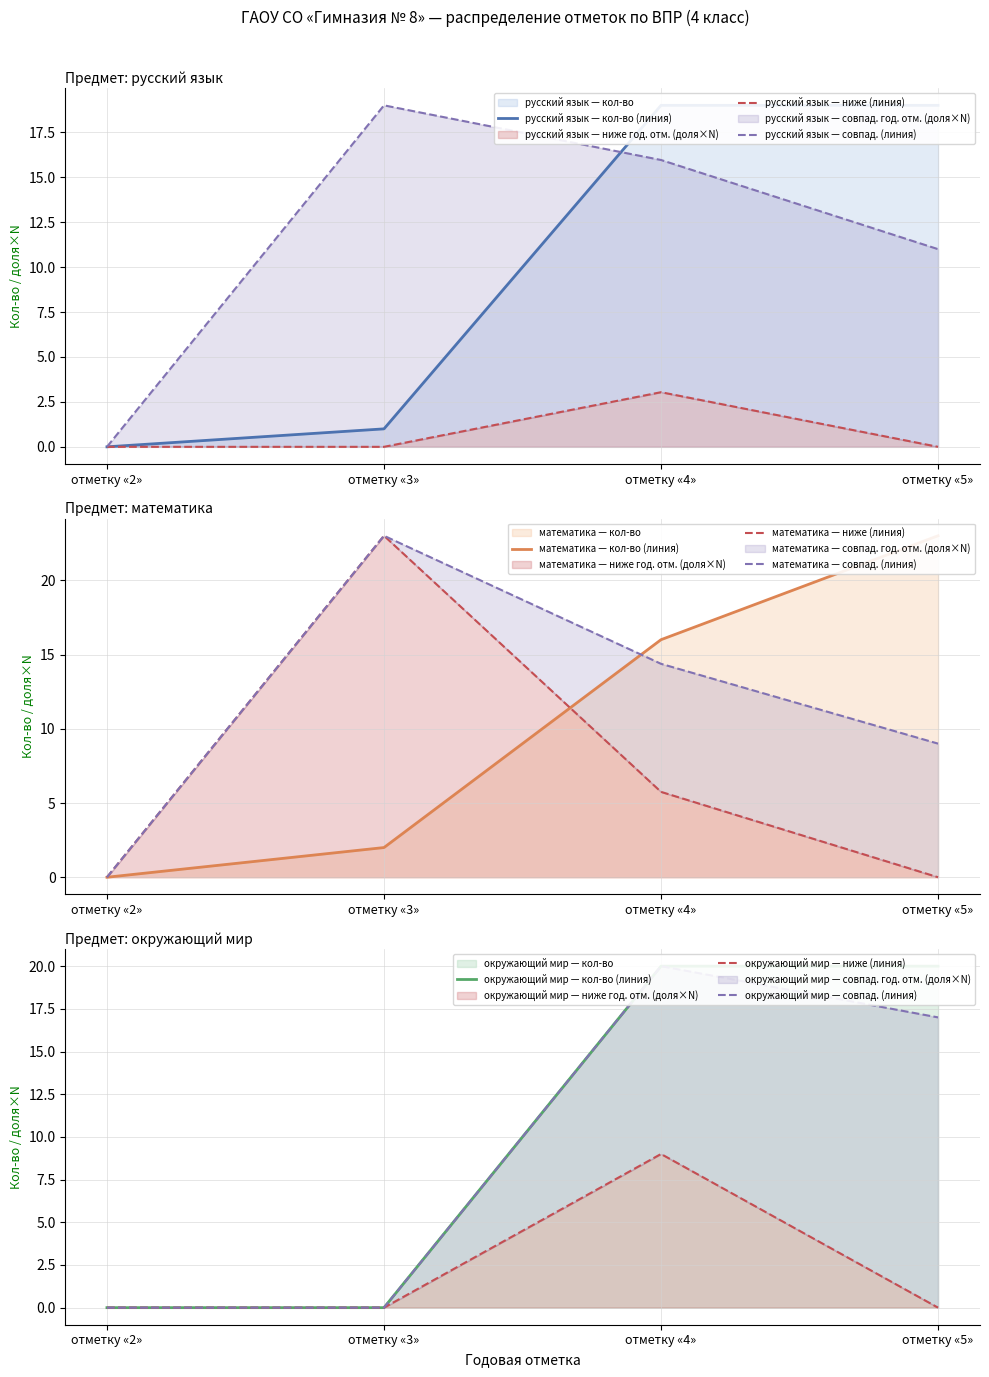

The value of русский язык — ниже год. отм. (доля×N) at отметку «3» is 1.8. True or false?

False